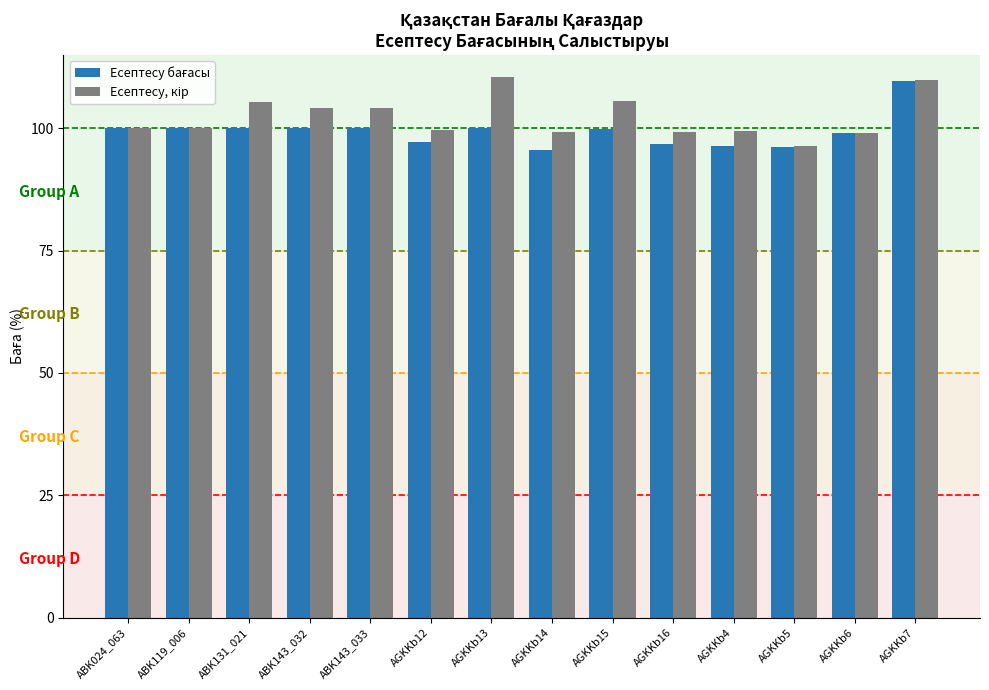

At which category is the sum across all series the highest?

AGKKb7